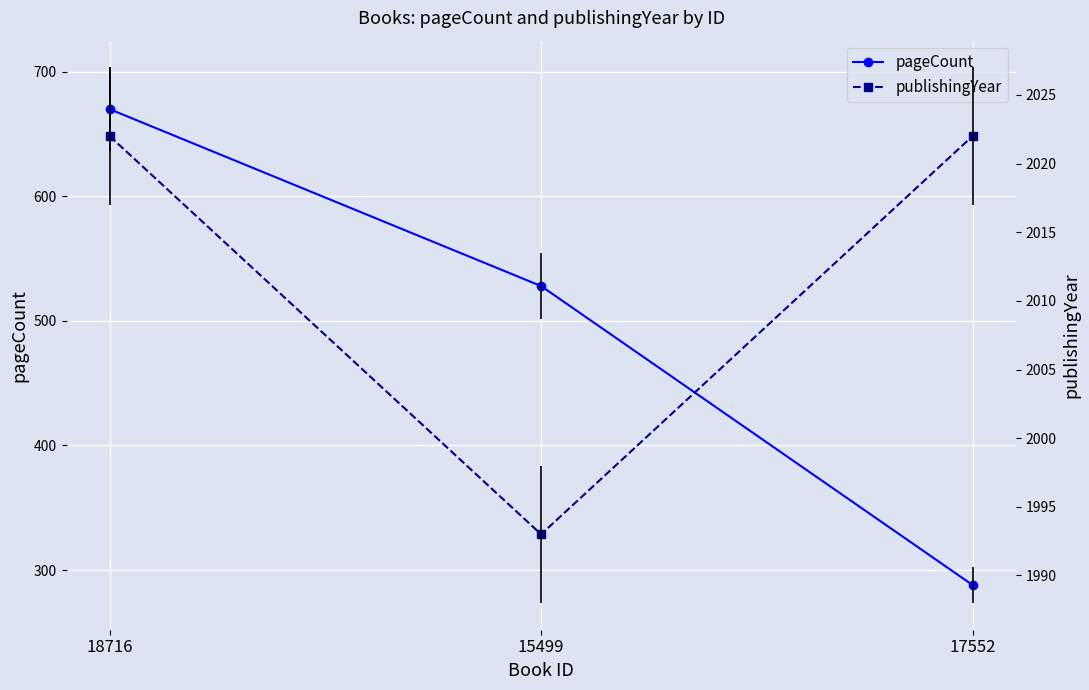

List the series in order of their peak value, lowest first.

pageCount, publishingYear